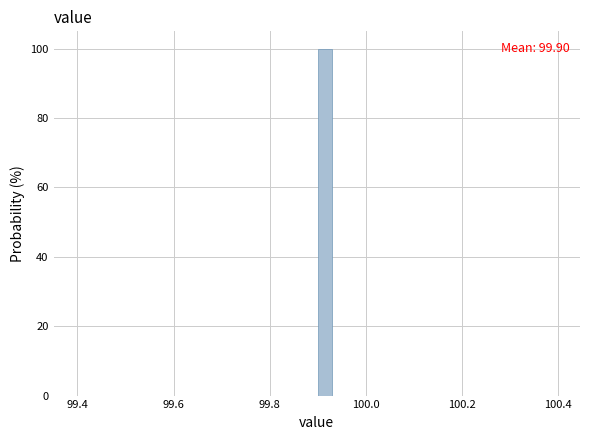

Around what value on the x-axis is the tallest bar? Give the approximate position of its centre, as read against the axis.

99.92